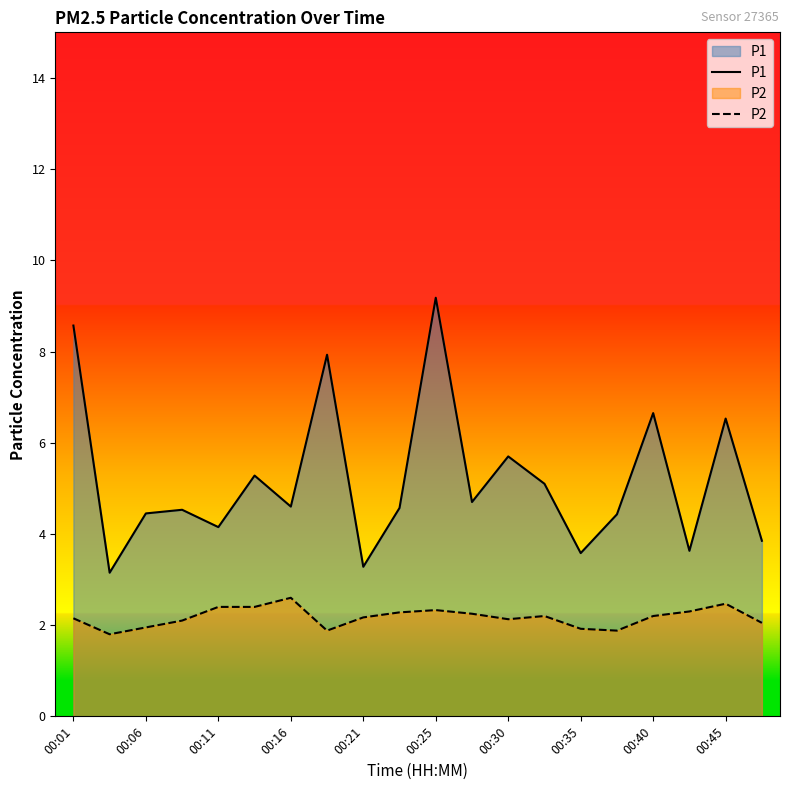

How many lines are shown in the chart?

2